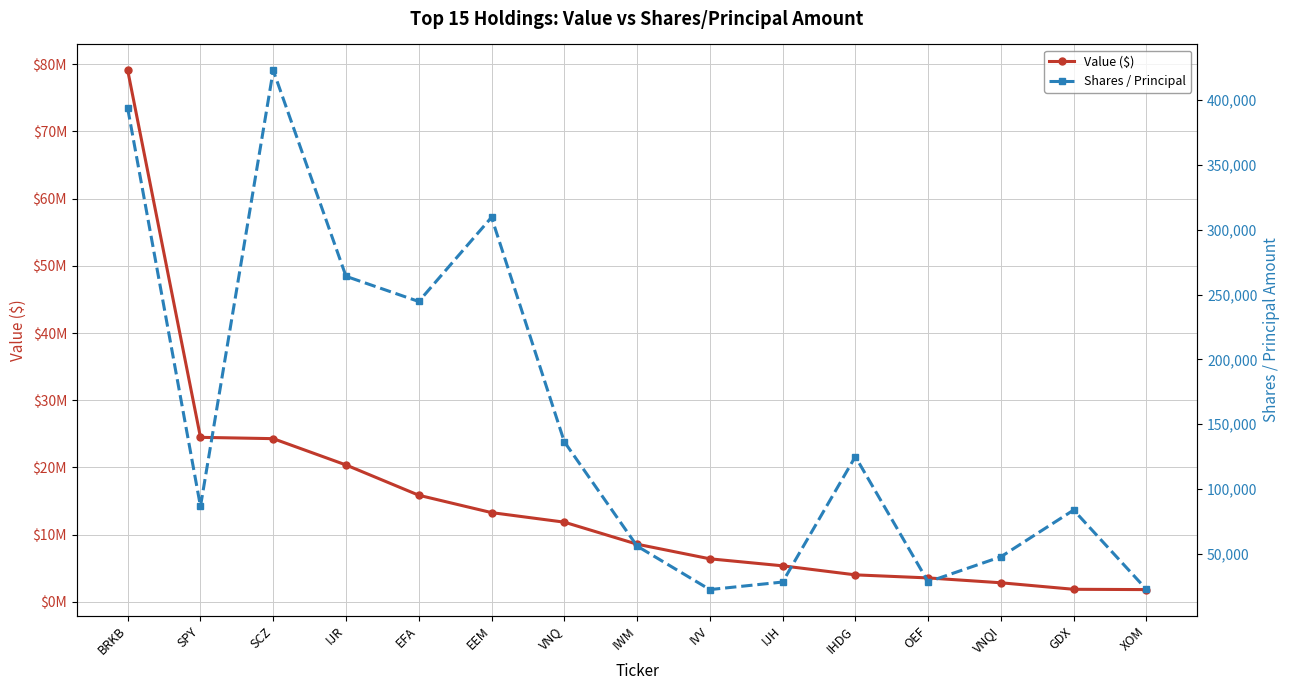

Is this an area chart (filled region under the line)?

No